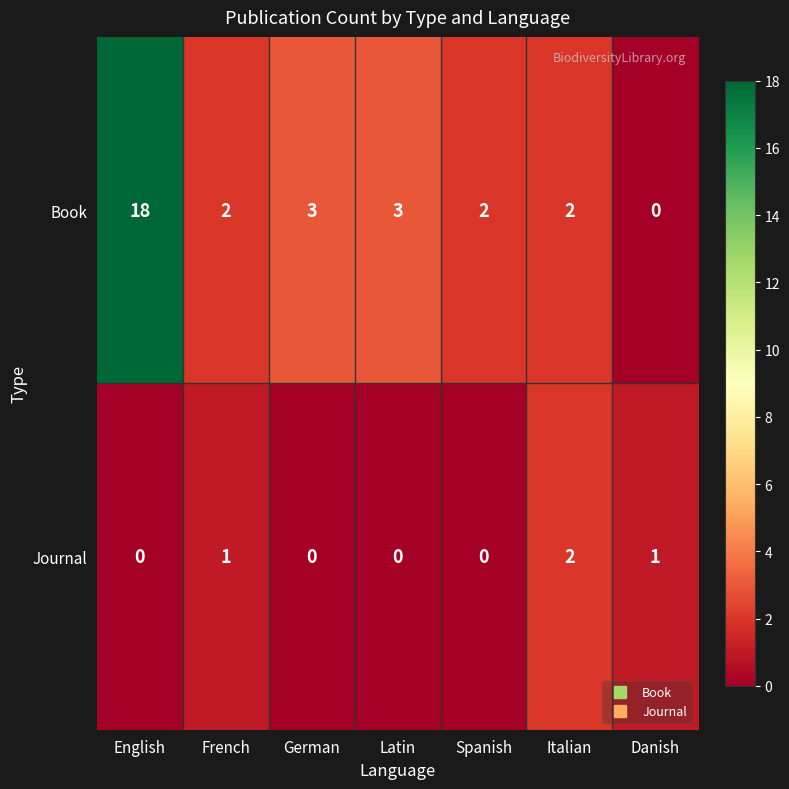

The value of Book at Latin is 4. True or false?

False